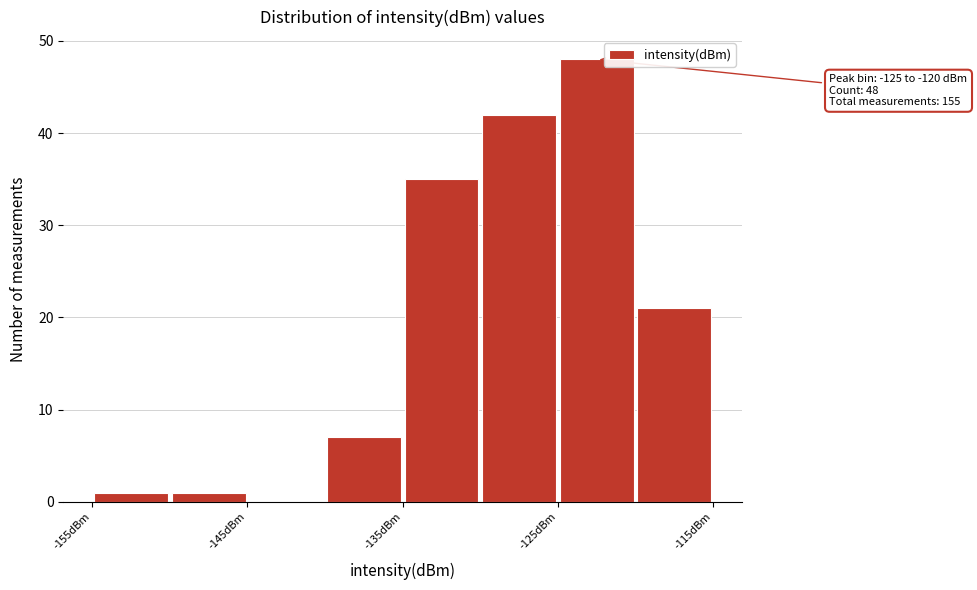

Over which range of the x-axis is the bar tallest?

-125 to -120